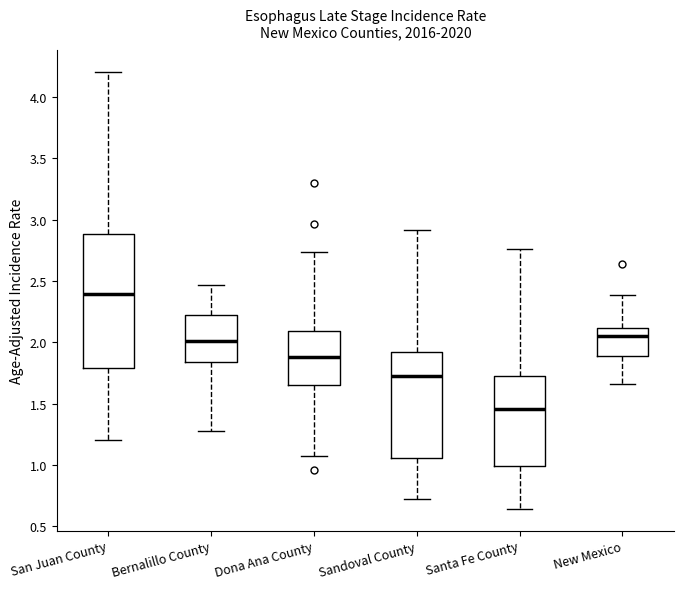

Reading left to right, transcribe this box plot: for each box, give where its median line is, the range the box spans, and where its two whiskers end, as read against the y-axis. The values are not printed on the chart, so give them approximately, as read against the axis.

San Juan County: median 2.40, box 1.80 to 2.90, whiskers 1.20 to 4.20
Bernalillo County: median 2.00, box 1.85 to 2.25, whiskers 1.30 to 2.45
Dona Ana County: median 1.90, box 1.65 to 2.10, whiskers 1.05 to 2.75
Sandoval County: median 1.70, box 1.05 to 1.90, whiskers 0.70 to 2.90
Santa Fe County: median 1.45, box 1.00 to 1.70, whiskers 0.65 to 2.75
New Mexico: median 2.05, box 1.90 to 2.10, whiskers 1.65 to 2.40